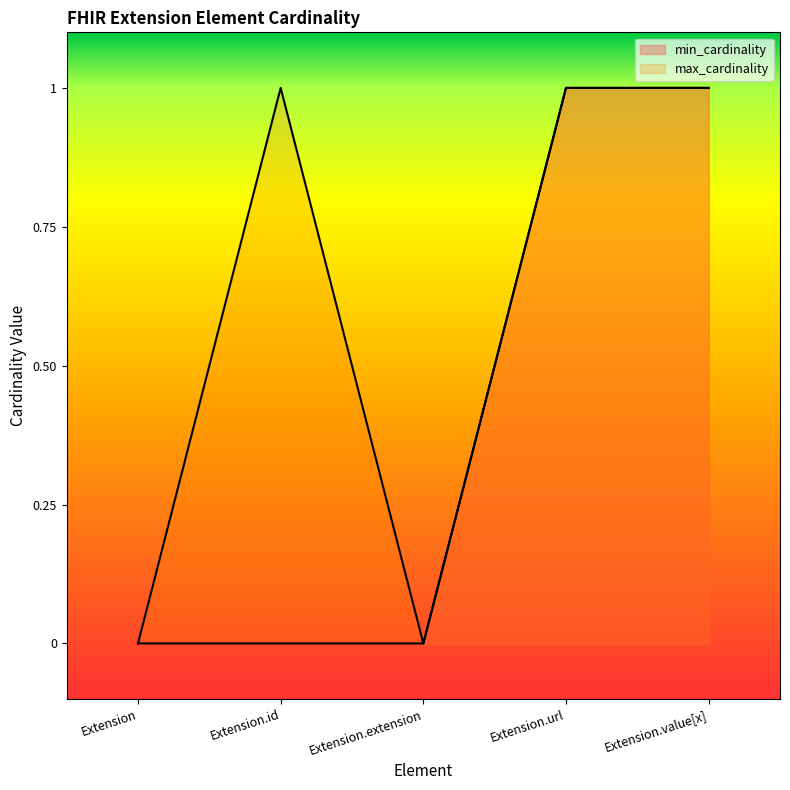

What is the average value of the max_cardinality series?

1